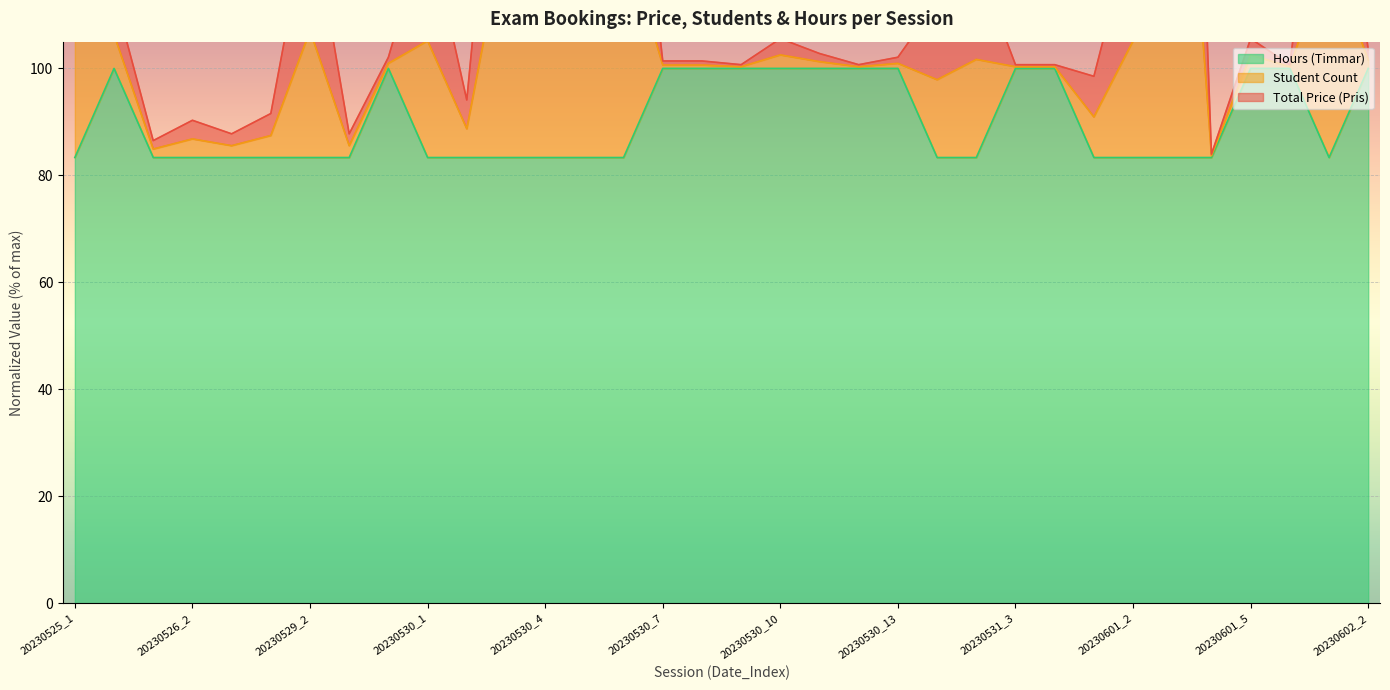

Between 20230531_2 and 20230531_4, which is larger?

20230531_2